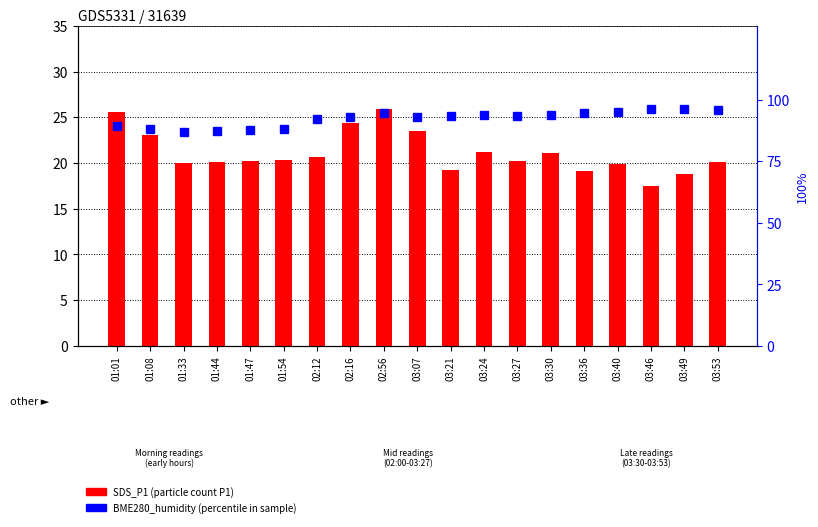

At 03:21, list the series in order from smallest to largest.

SDS_P1, BME280_humidity